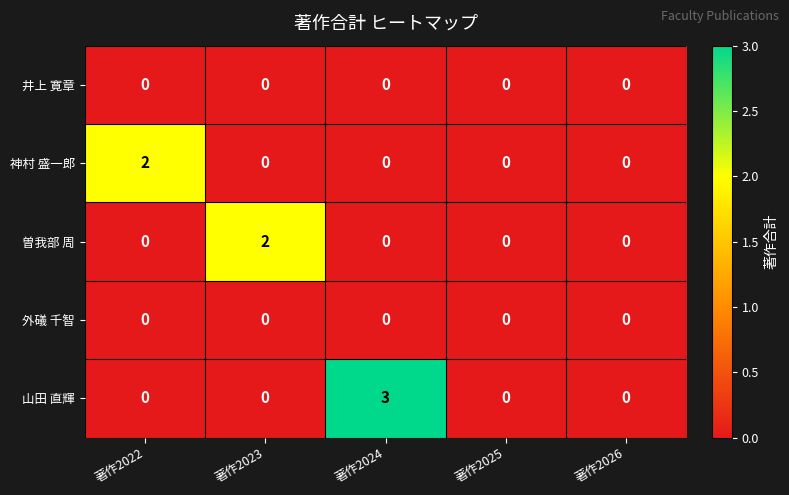

The 曽我部 周 series shows 2 at 著作2023. True or false?

True